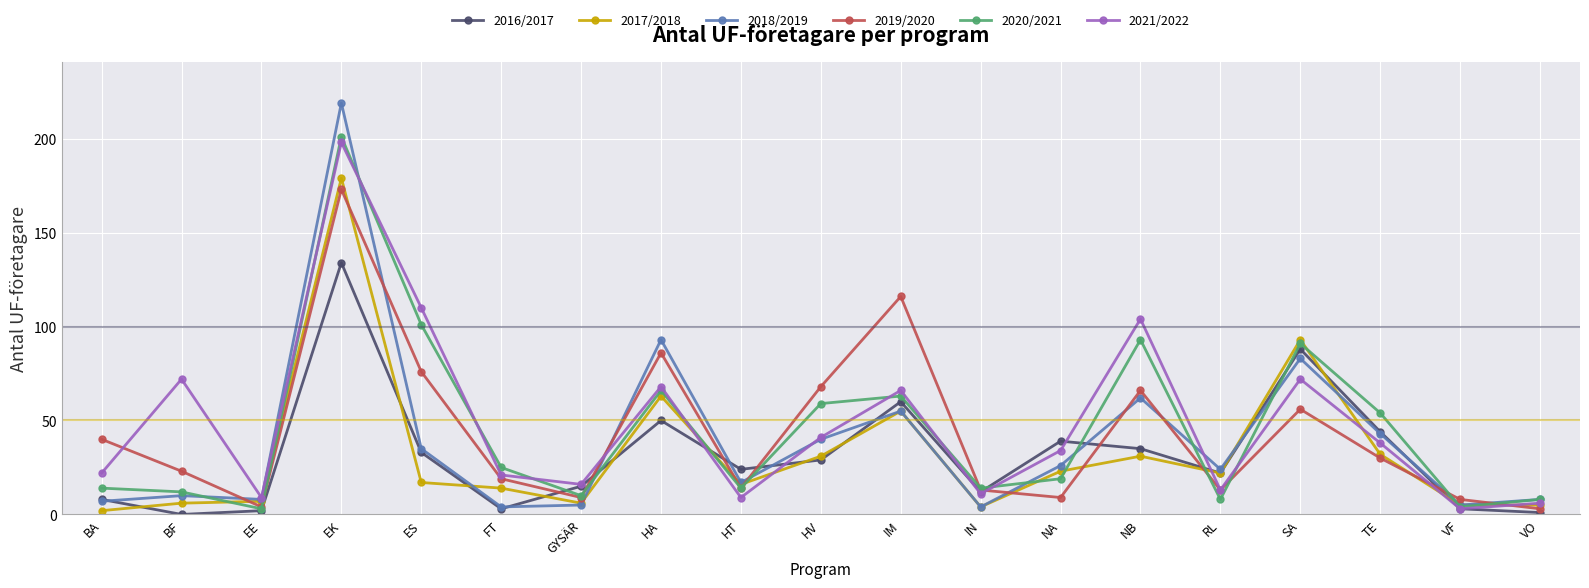

The value of 2019/2020 at HT is 6. True or false?

False